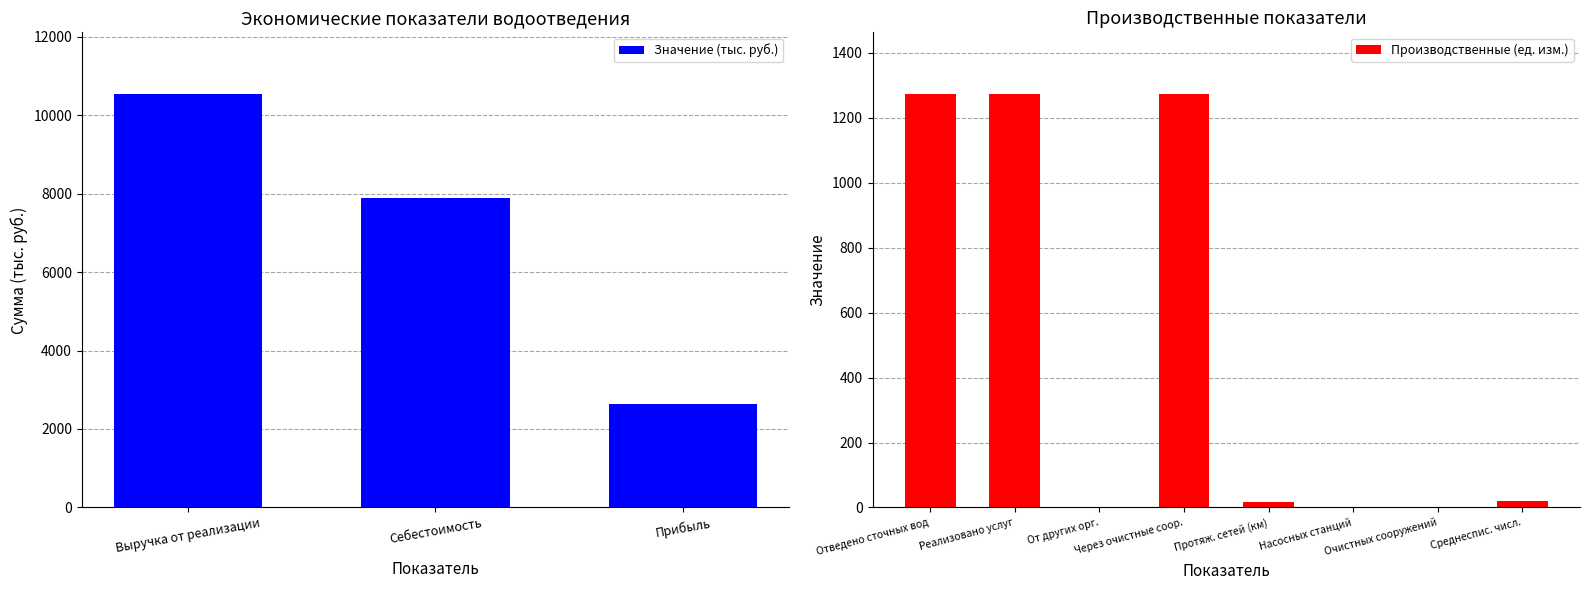

List the labels in order of value, largest first.

Выручка от реализации, Себестоимость, Прибыль